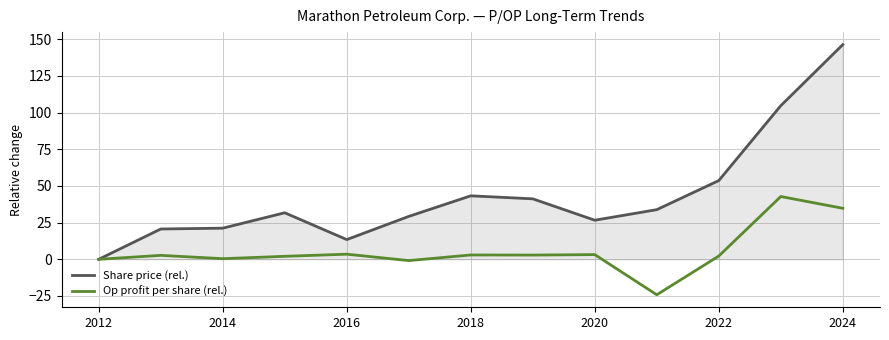

How many lines are shown in the chart?

2